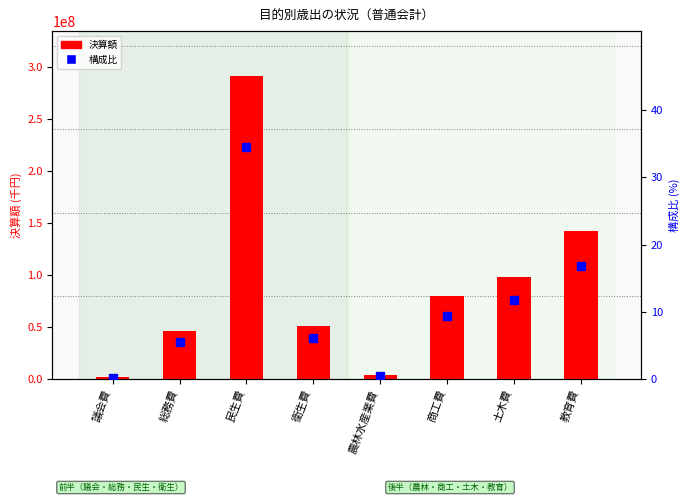

Reading left to right, extract all data points from this chart.

決算額: 議会費=1780159.0	総務費=46531485.0	民生費=290869818.0	衛生費=51298462.0	農林水産業費=3475718.0	商工費=79671312.0	土木費=98584701.0	教育費=141961977.0
構成比: 議会費=0.2	総務費=5.5	民生費=34.5	衛生費=6.1	農林水産業費=0.4	商工費=9.4	土木費=11.7	教育費=16.8